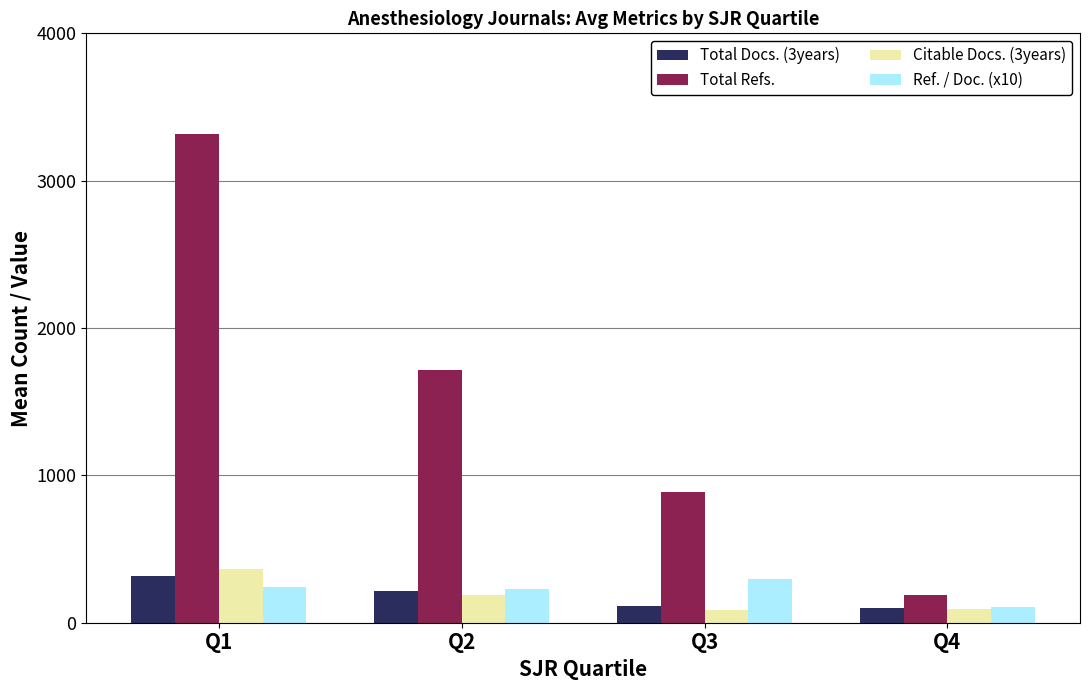

Is it true that Ref. / Doc. (x10) equals 444 at Q3?

False